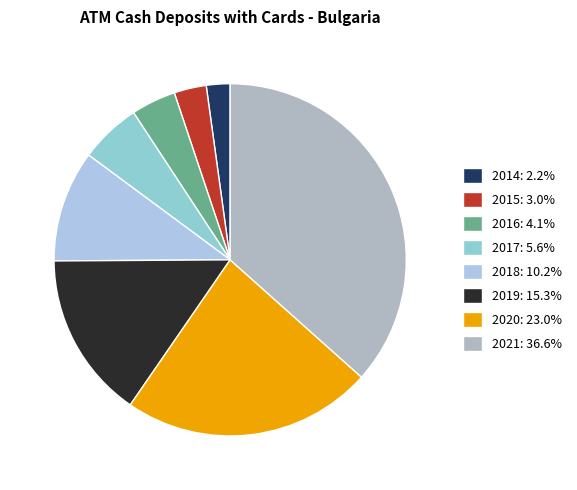

True or false: 2016 accounts for 4% of the total.

True